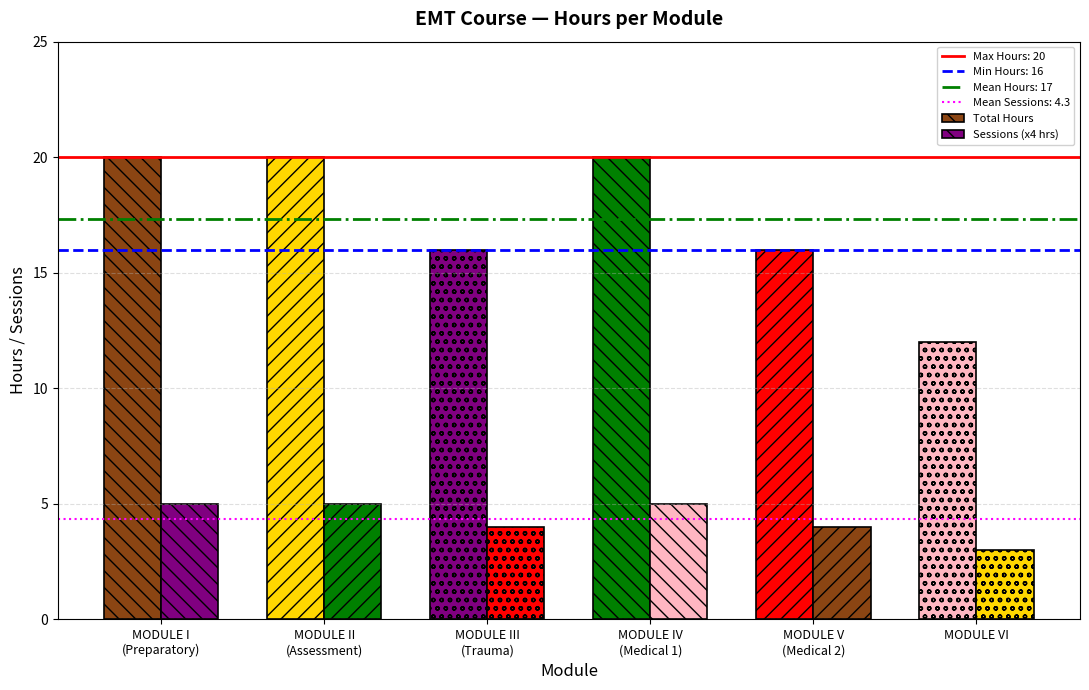

The value of Total Hours at MODULE IV
(Medical 1) is 20. True or false?

True